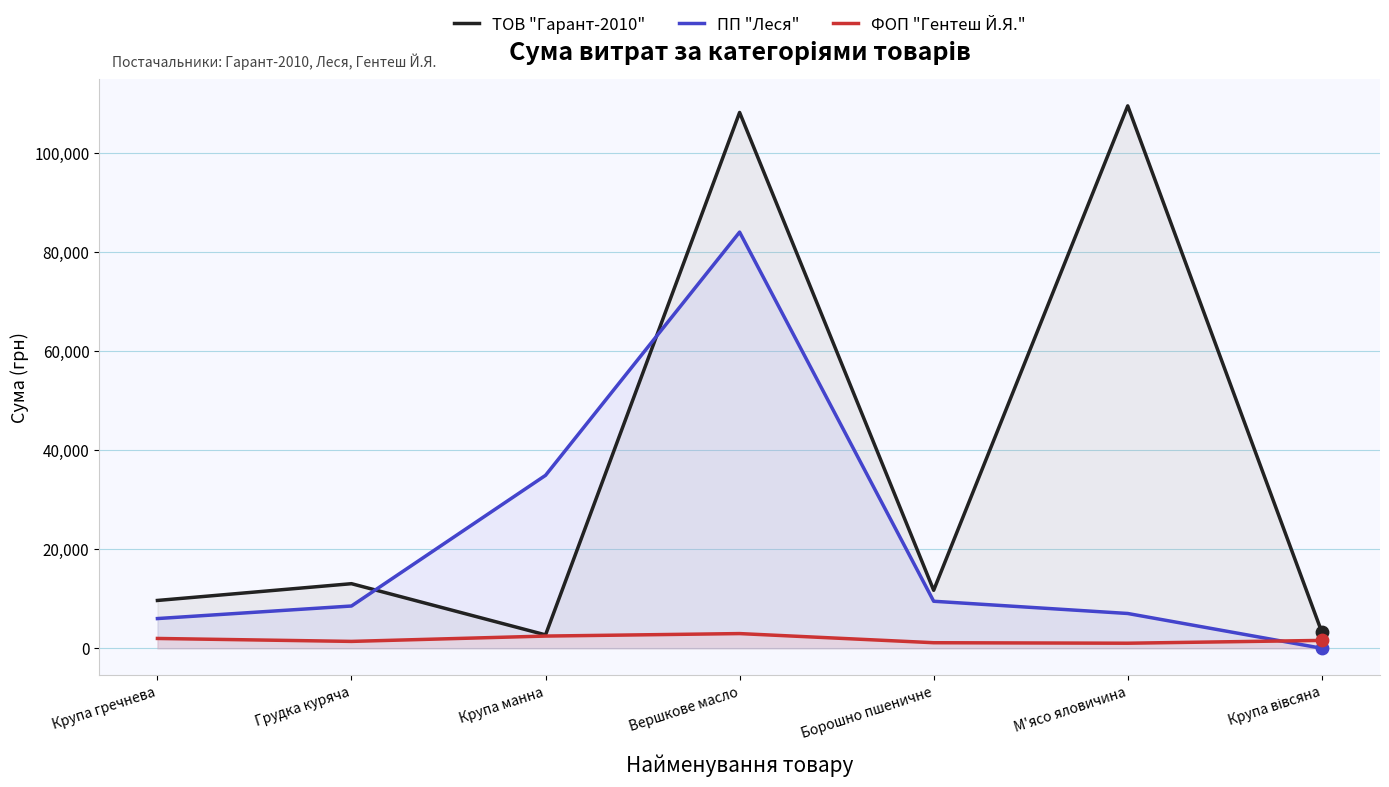

What is the total value across all series at Грудка куряча?

22941.4